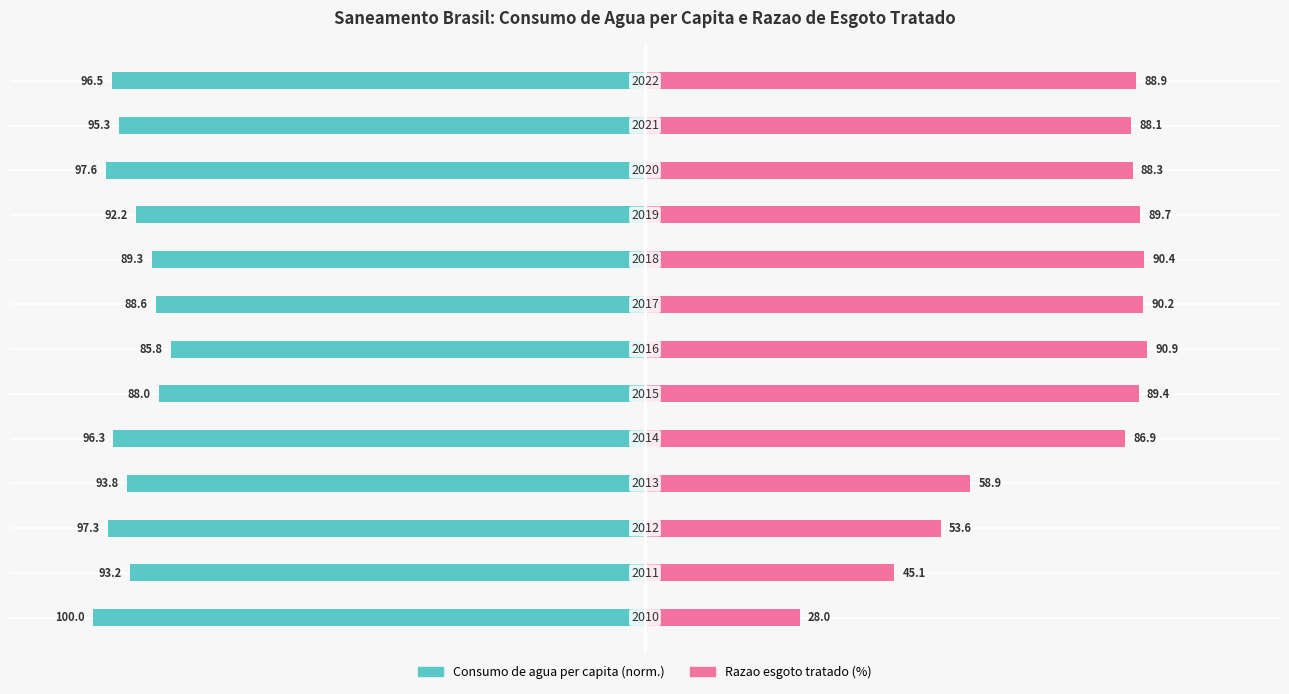

True or false: Razao esgoto tratado (%) has a value of 38.1 at 0.

False